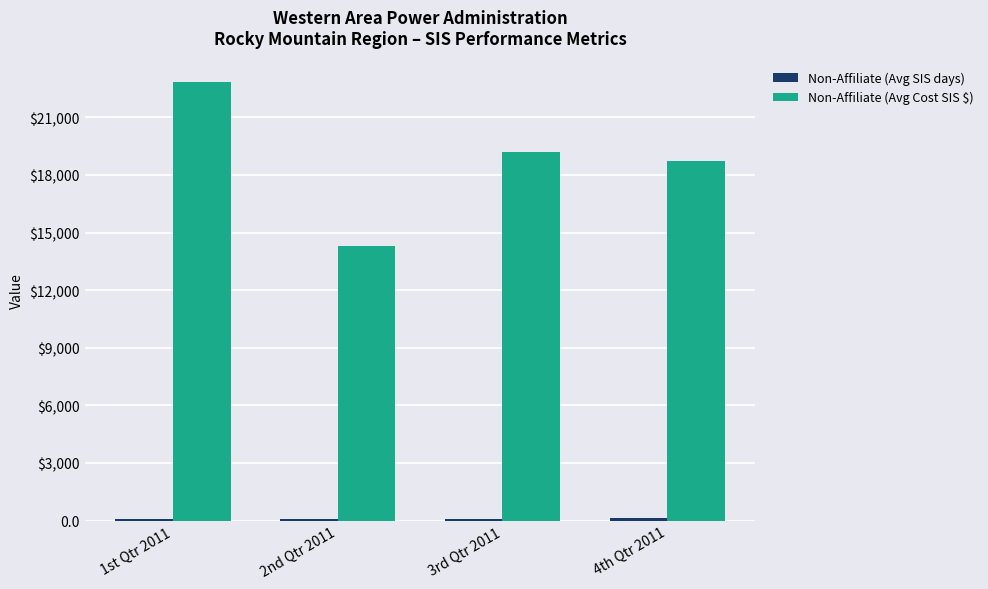

What is the label of the 4th bar from the left?

4th Qtr 2011